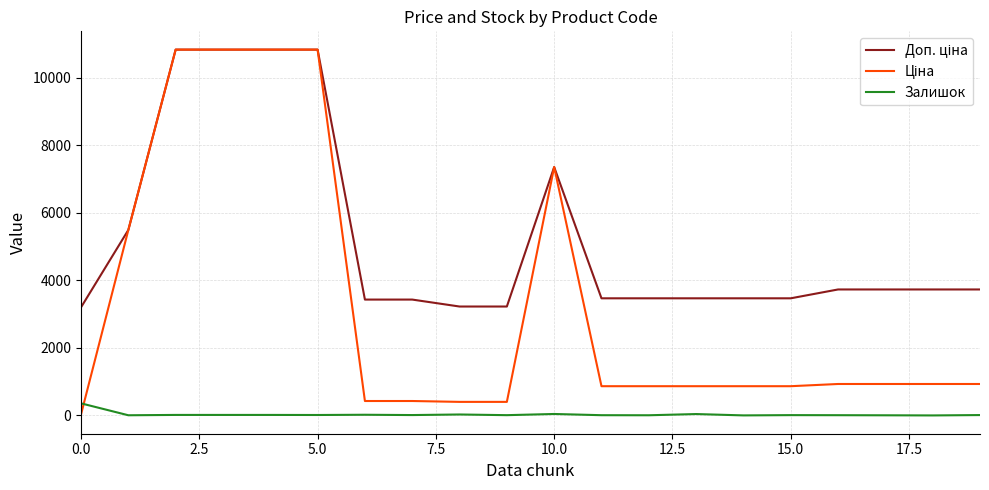

Rank the series by their average value, from lowest to highest.

Залишок, Ціна, Доп. ціна